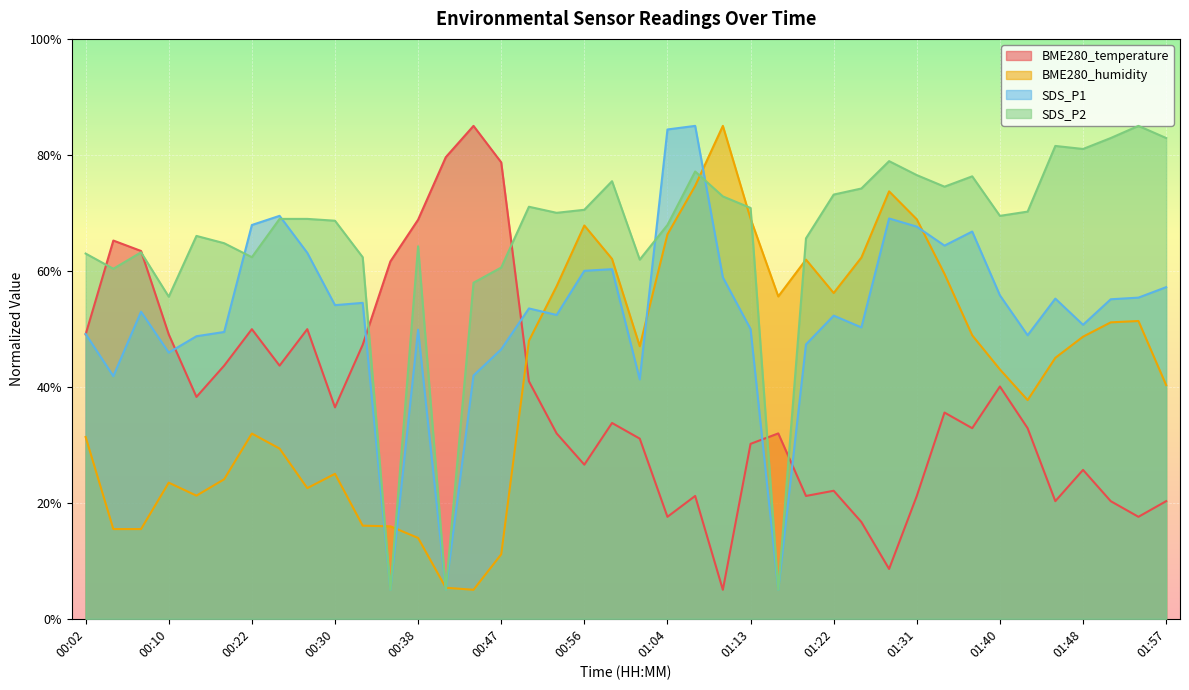

Which category has the lowest value in the SDS_P2 series?

00:36